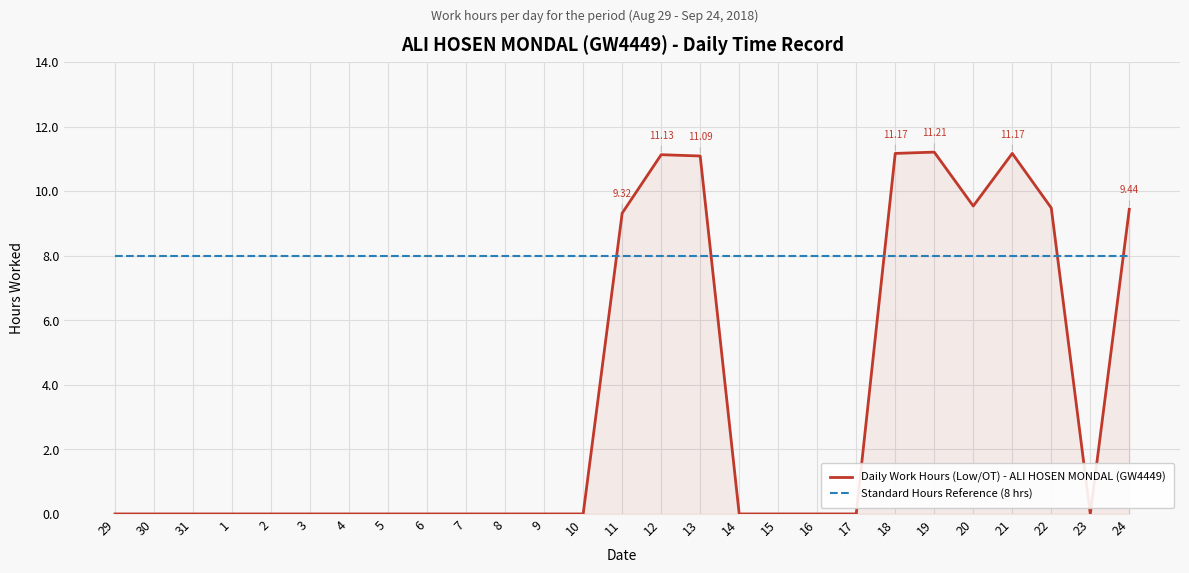

The Daily Work Hours (Low/OT) - ALI HOSEN MONDAL (GW4449) series shows 6.4 at 14. True or false?

False